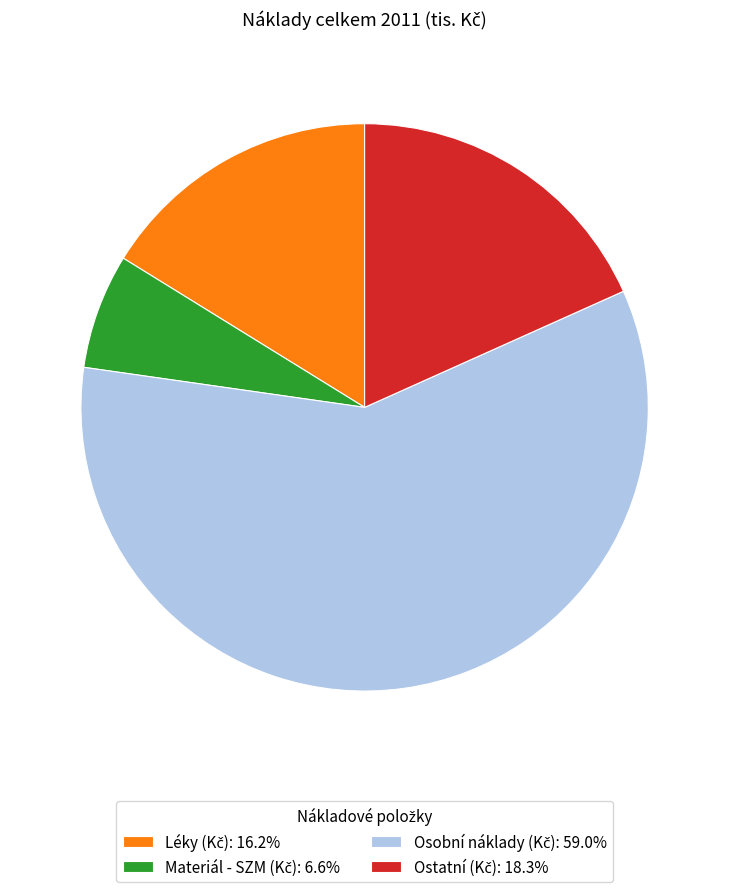

Is there a majority slice in this chart?

Yes